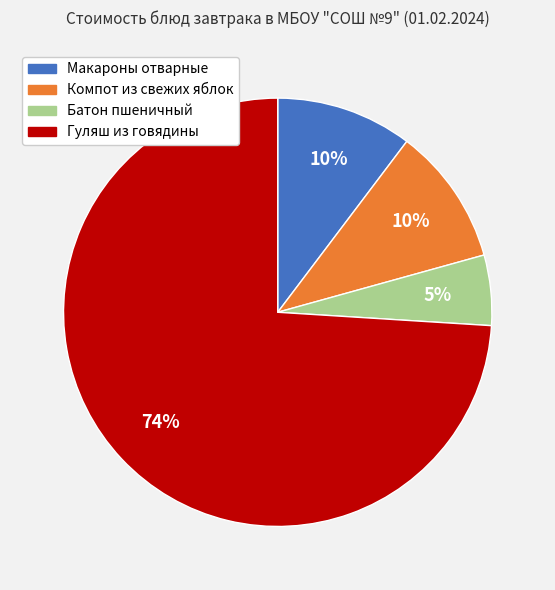

To the nearest percent, what is the average slice percentage?

25%